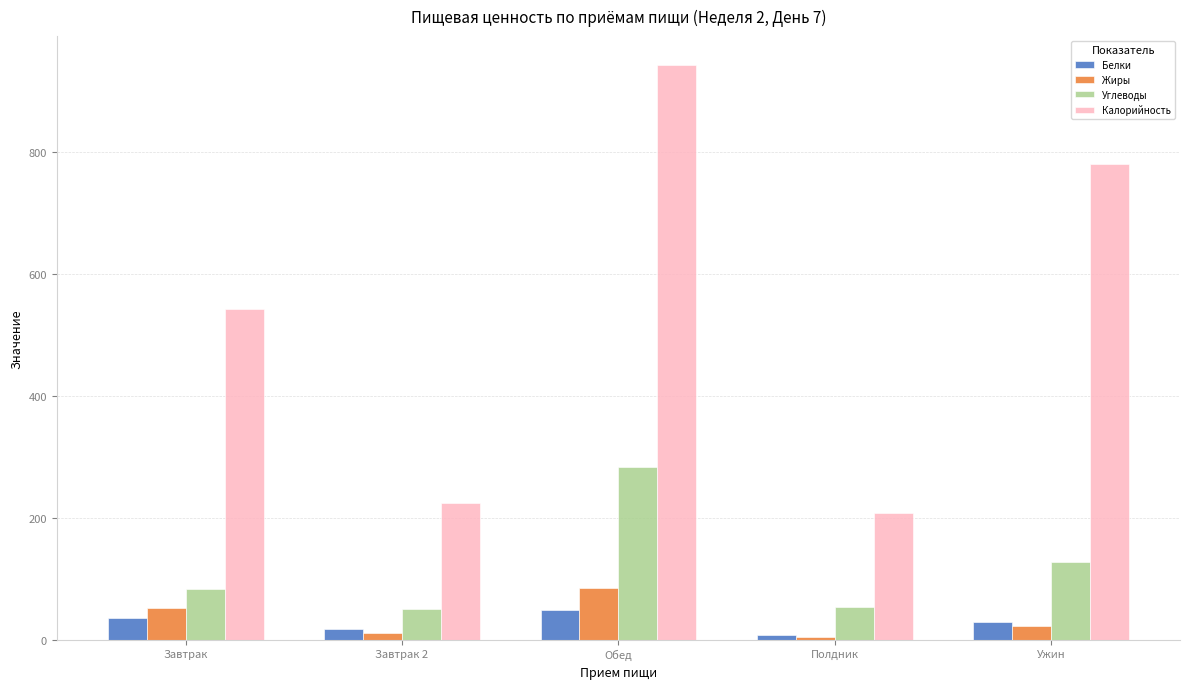

What is the average value of the Жиры series?

34.4